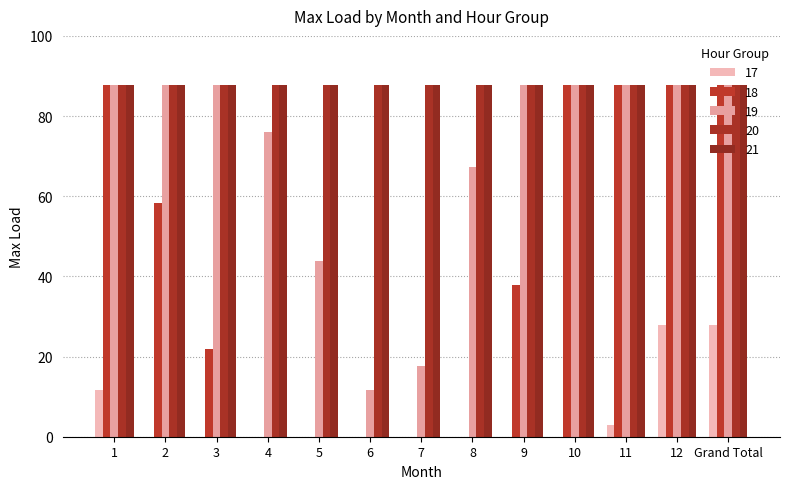

Where does the 19 series first go above 87?

1